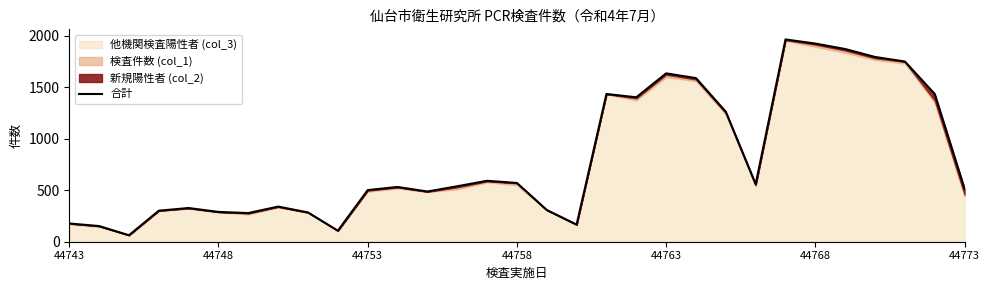

The value at 27 is 1115. True or false?

False